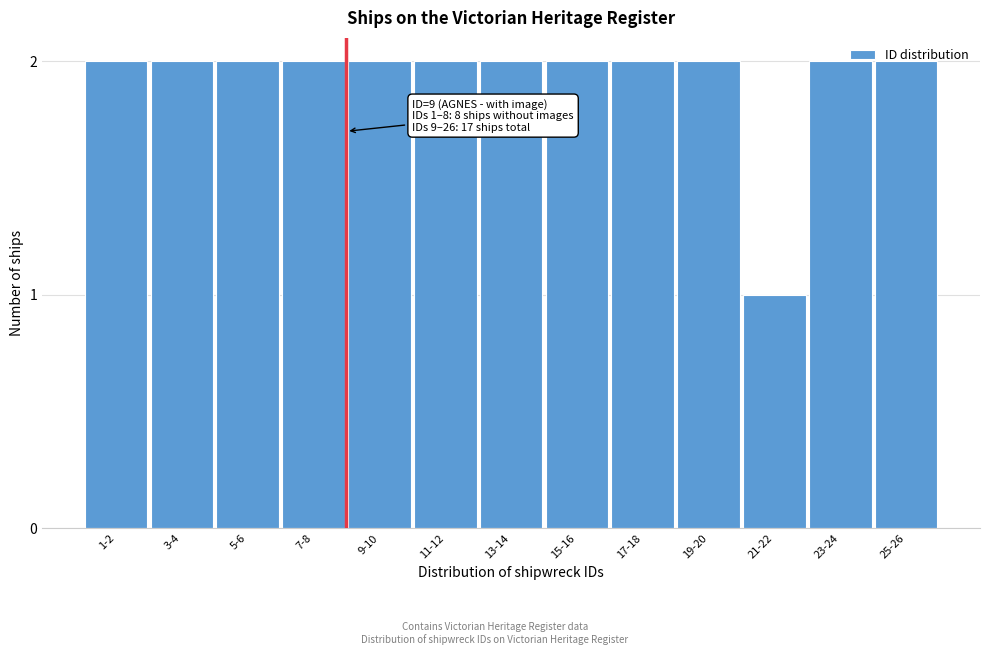

True or false: the data shows 2 at 5-6.

True